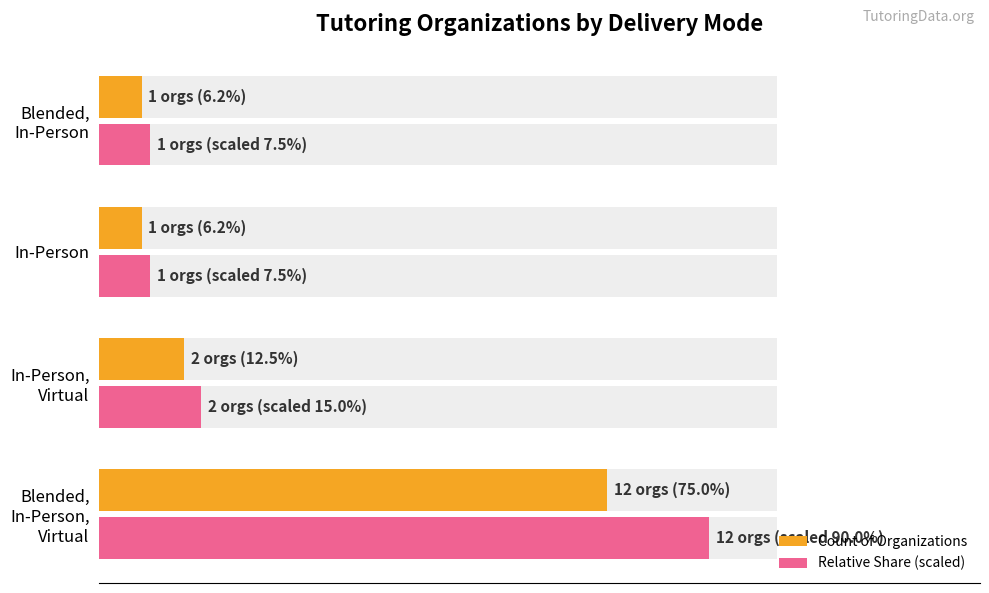

Is it true that Relative Share (scaled) equals 90.0 at Blended, In-Person, Virtual?

True